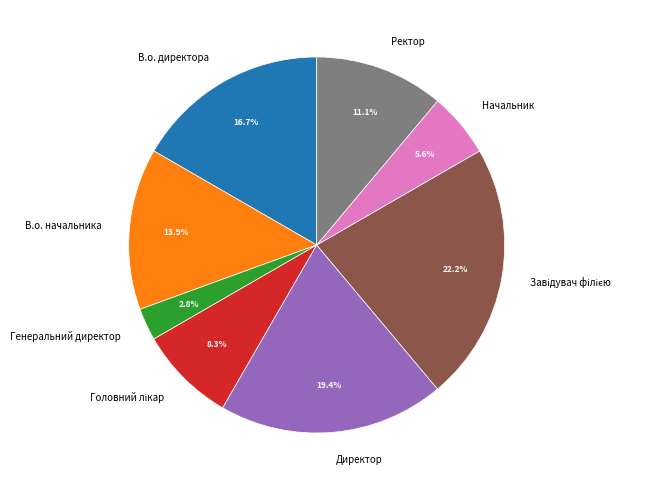

How many slices are in this pie chart?

8